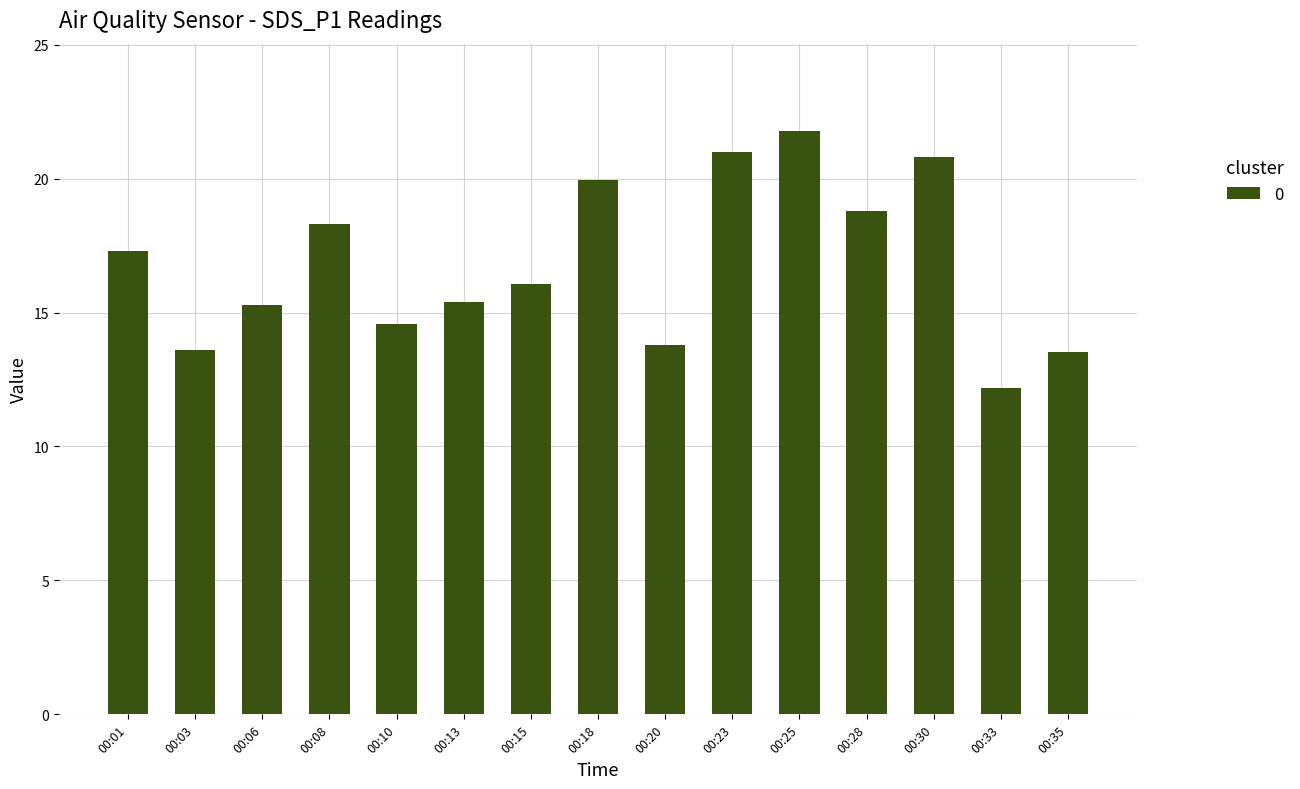

What is the sum of all values?

252.3